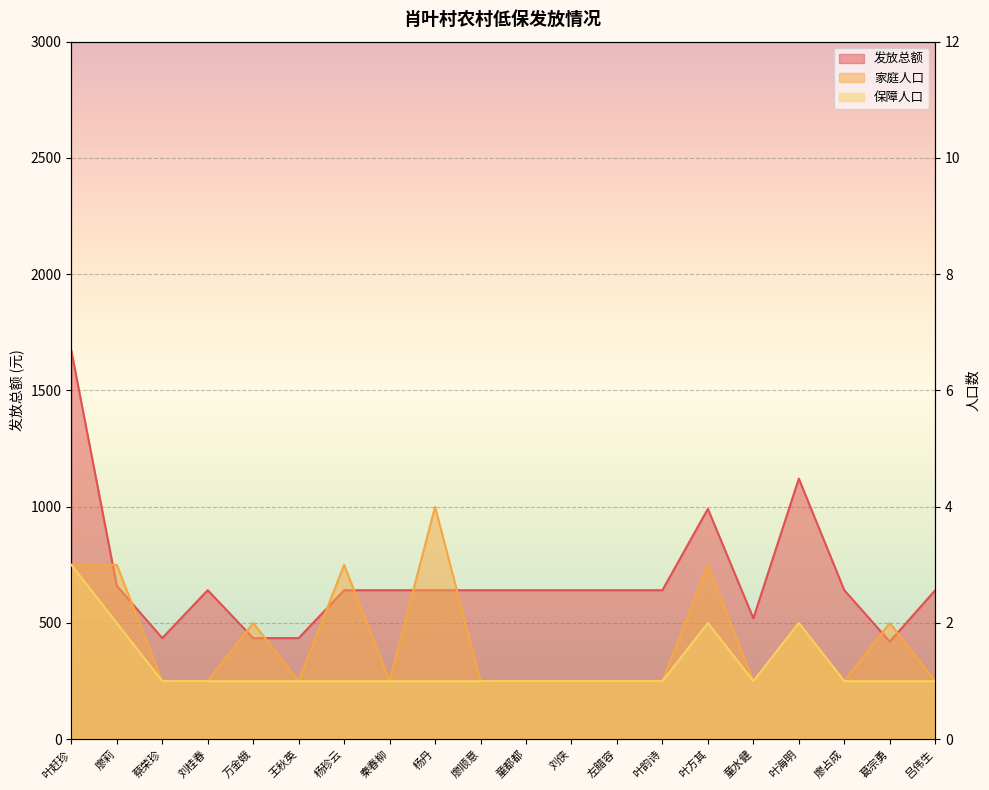

At which category is the sum across all series the highest?

叶赶珍